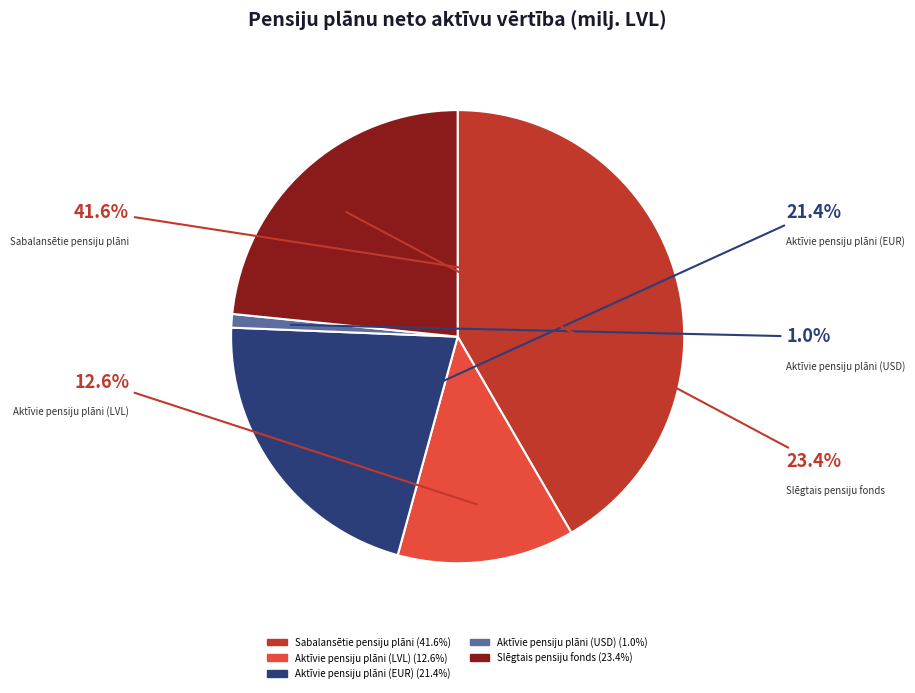

Combined, do Slēgtais pensiju fonds and Aktīvie pensiju plāni (EUR) account for over 50%?

No